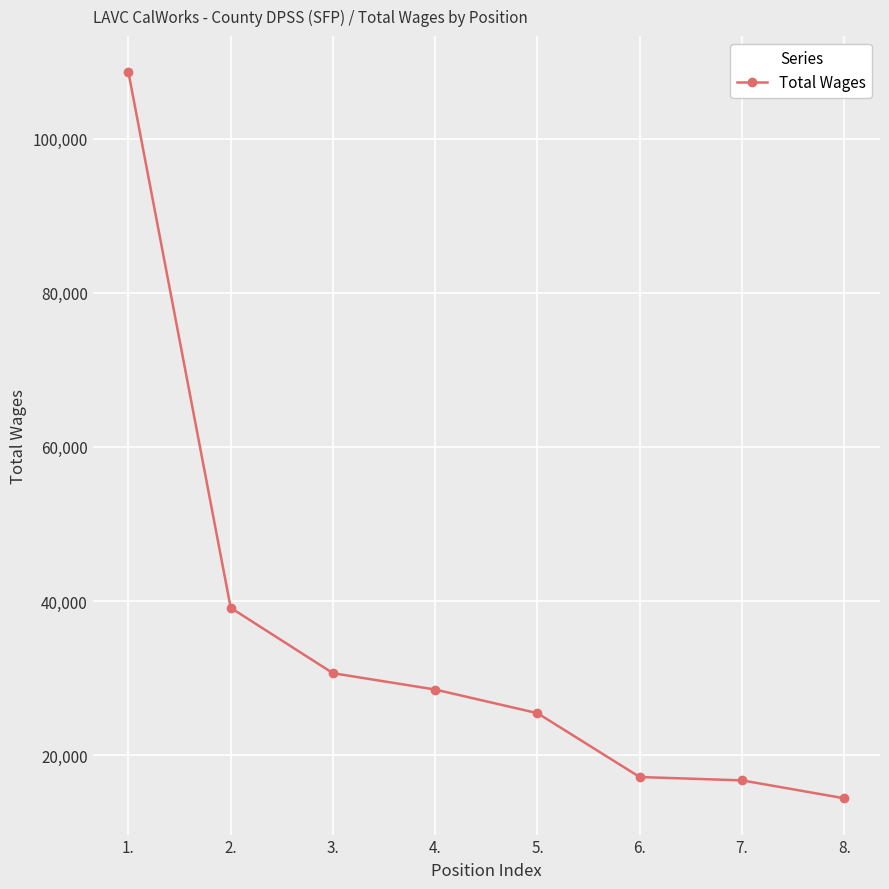

What is the minimum value shown in the chart?

14410